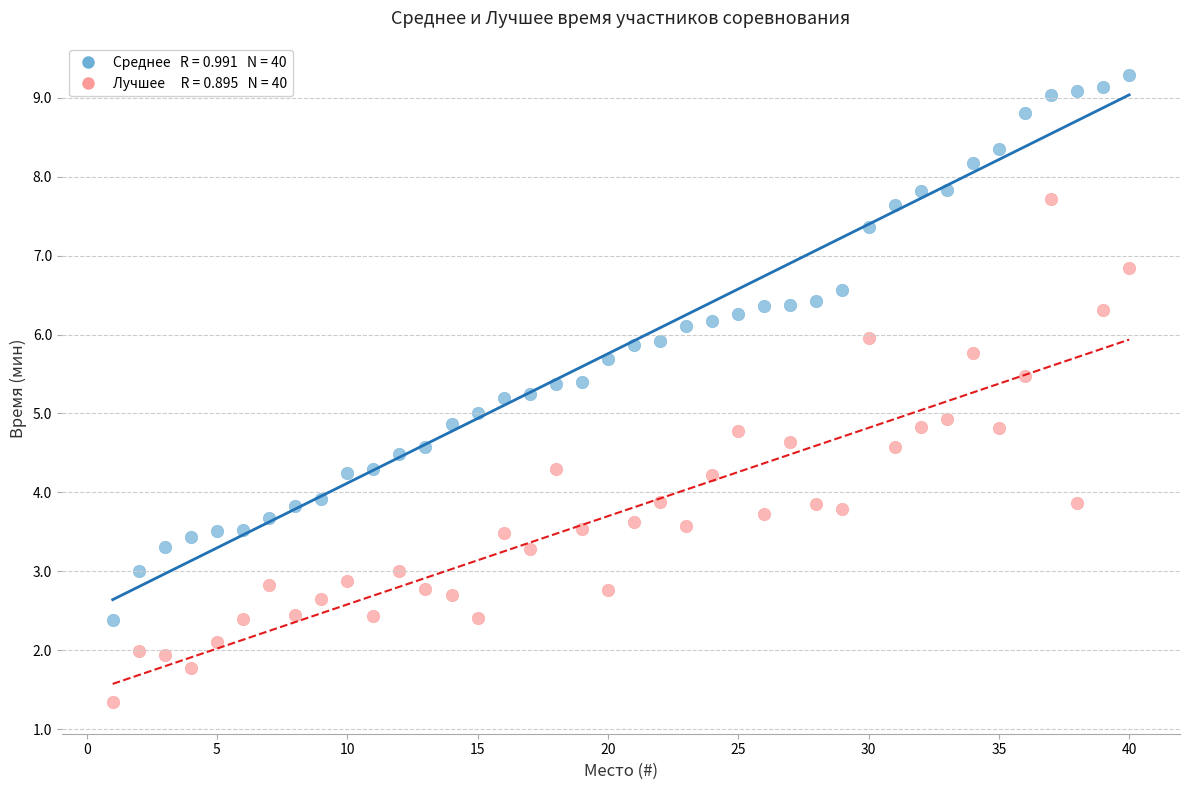

Across all data points, what is the range of X values (max minus min)?

39.0